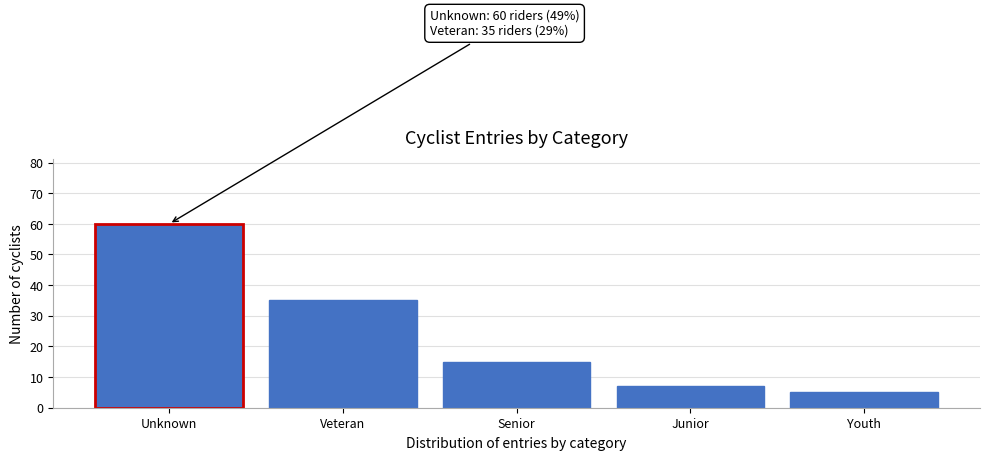

Reading left to right, transcribe all the data shown in this chart.

Unknown=60	Veteran=35	Senior=15	Junior=7	Youth=5